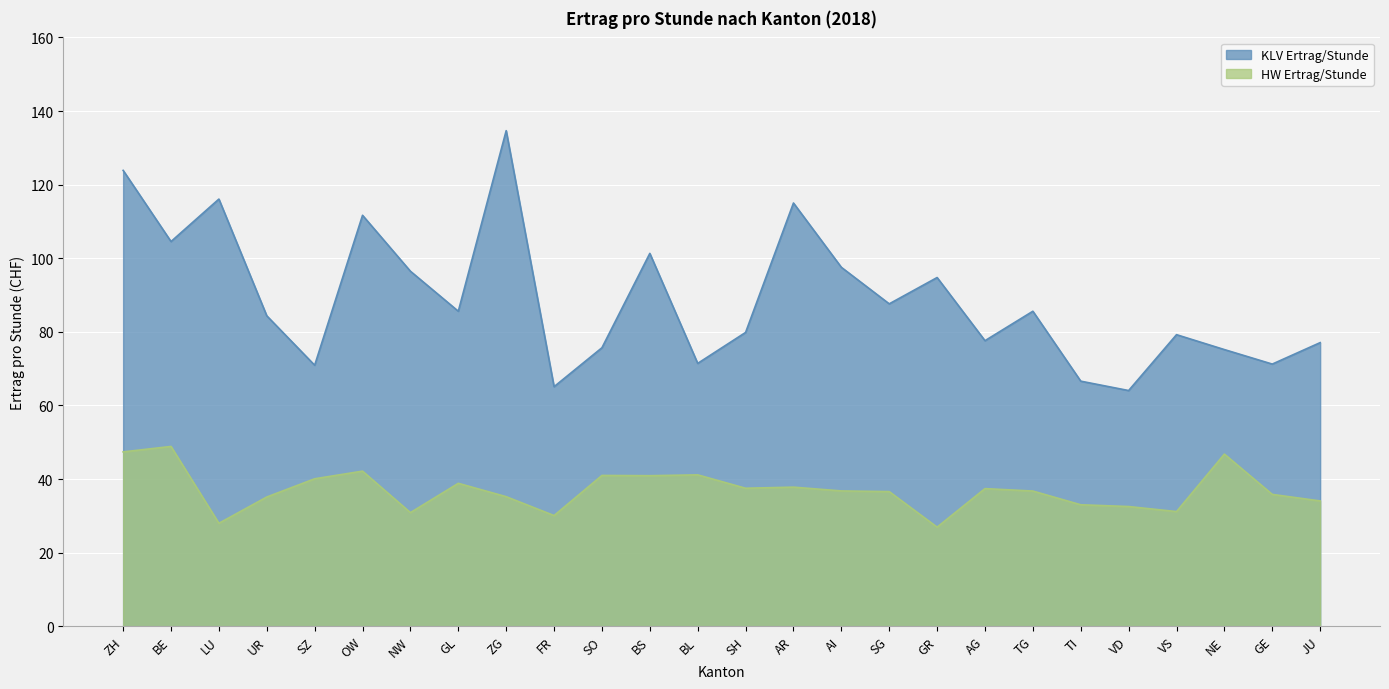

What is the difference between the maximum and minimum values in the KLV Ertrag/Stunde series?

70.6